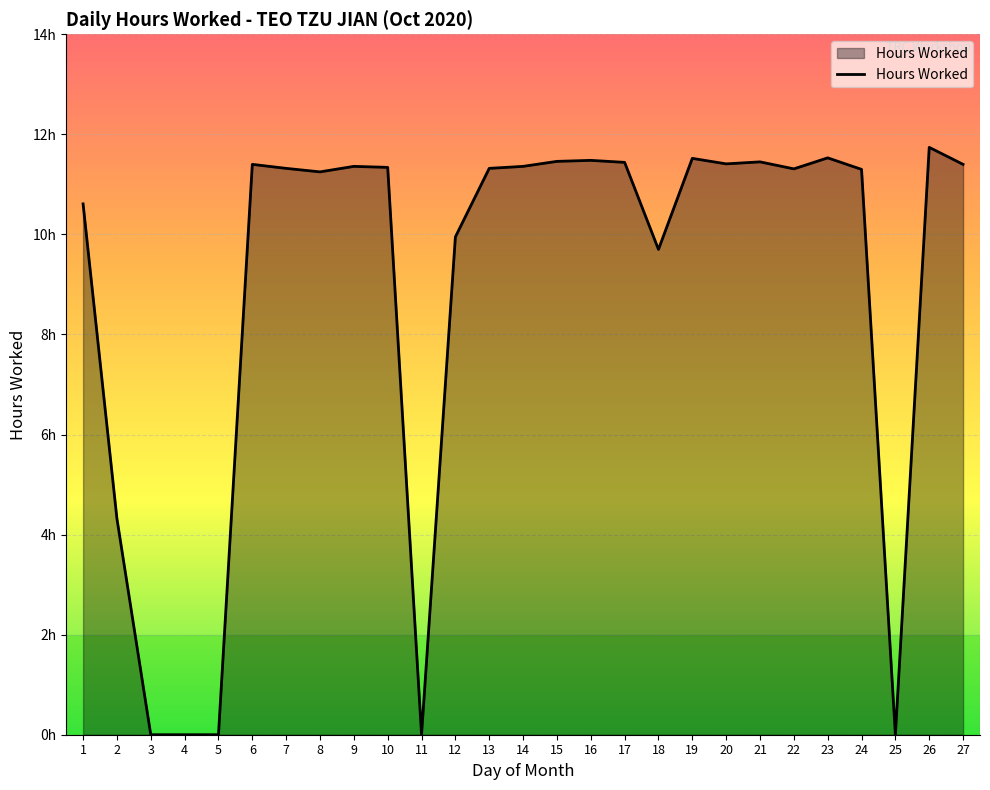

What is the value of the 24th point from the left?

11.3